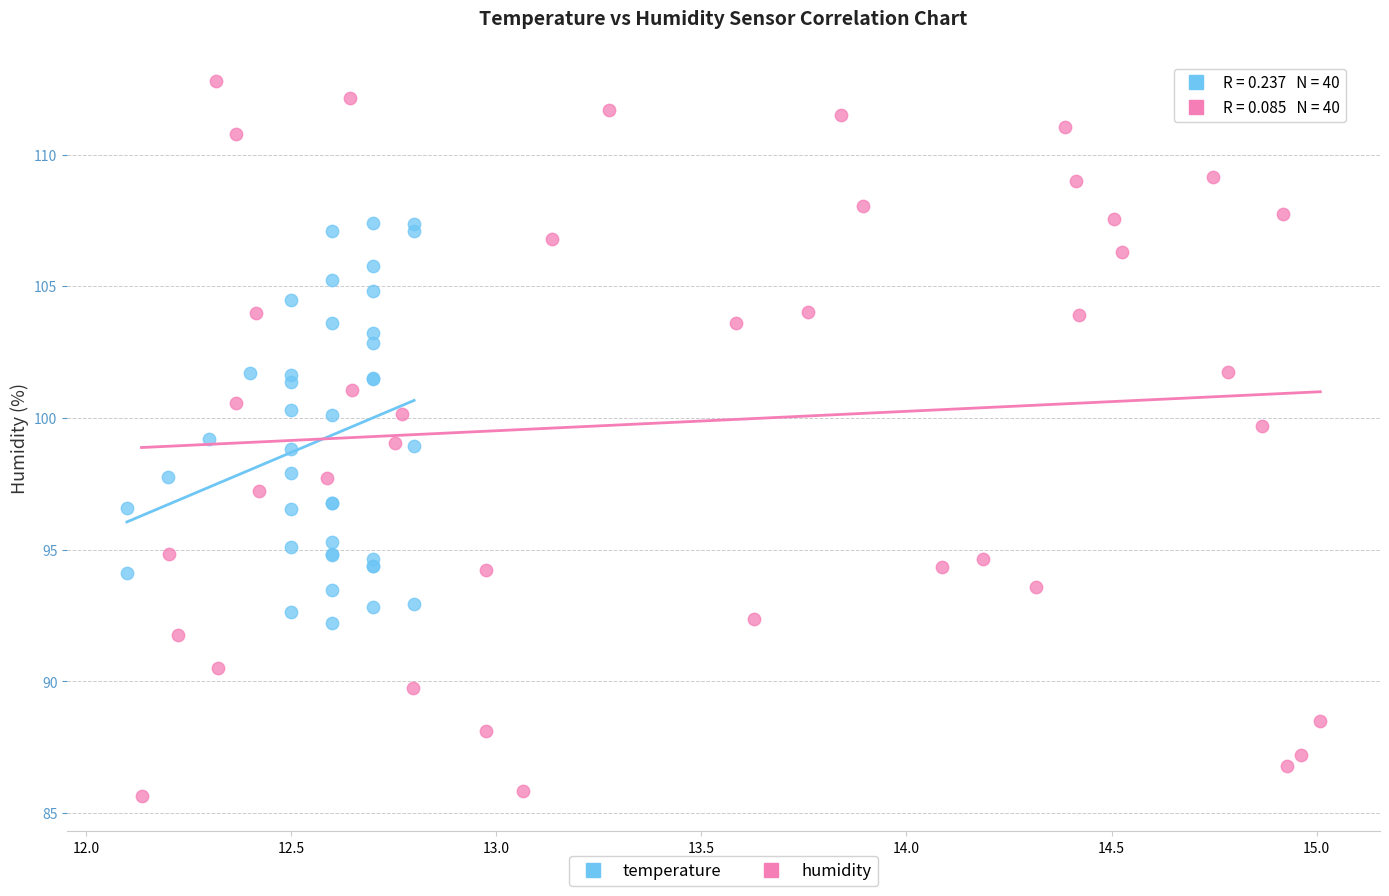

Which series contains the lowest Y value?

humidity